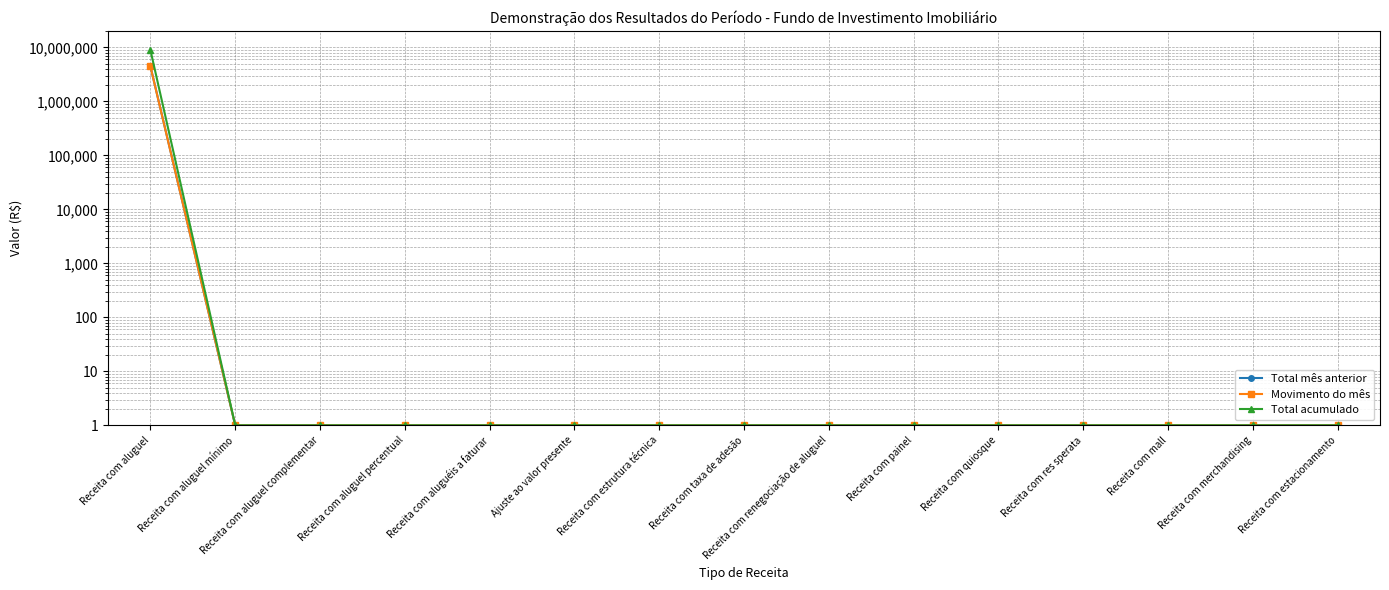

Between Receita com taxa de adesão and Receita com mall, which series saw the biggest shift?

Total mês anterior